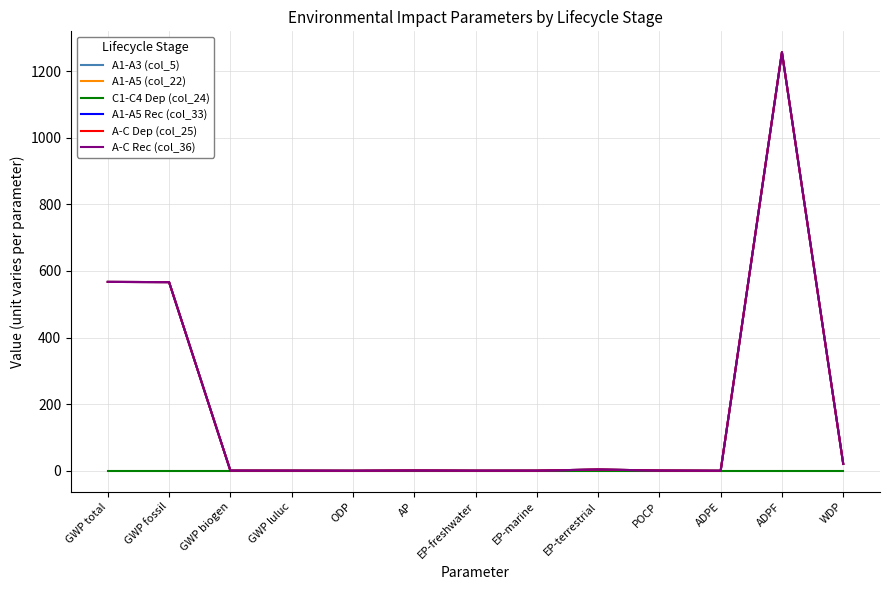

At GWP total, list the series in order from largest to smallest.

A1-A3 (col_5), A1-A5 (col_22), A1-A5 Rec (col_33), A-C Dep (col_25), A-C Rec (col_36), C1-C4 Dep (col_24)